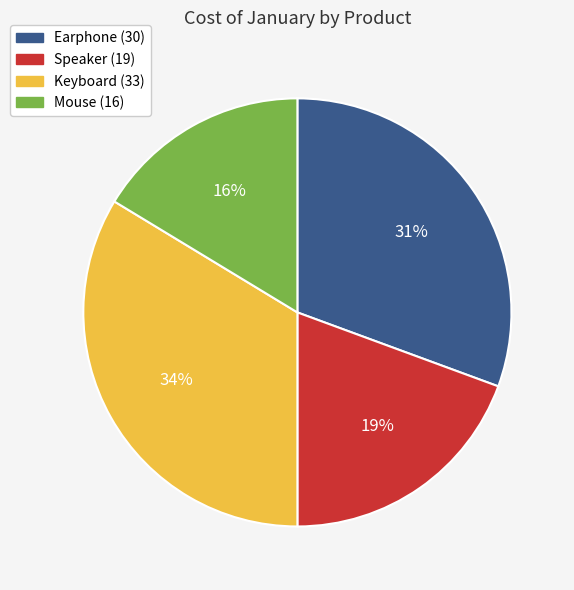

How many slices are in this pie chart?

4